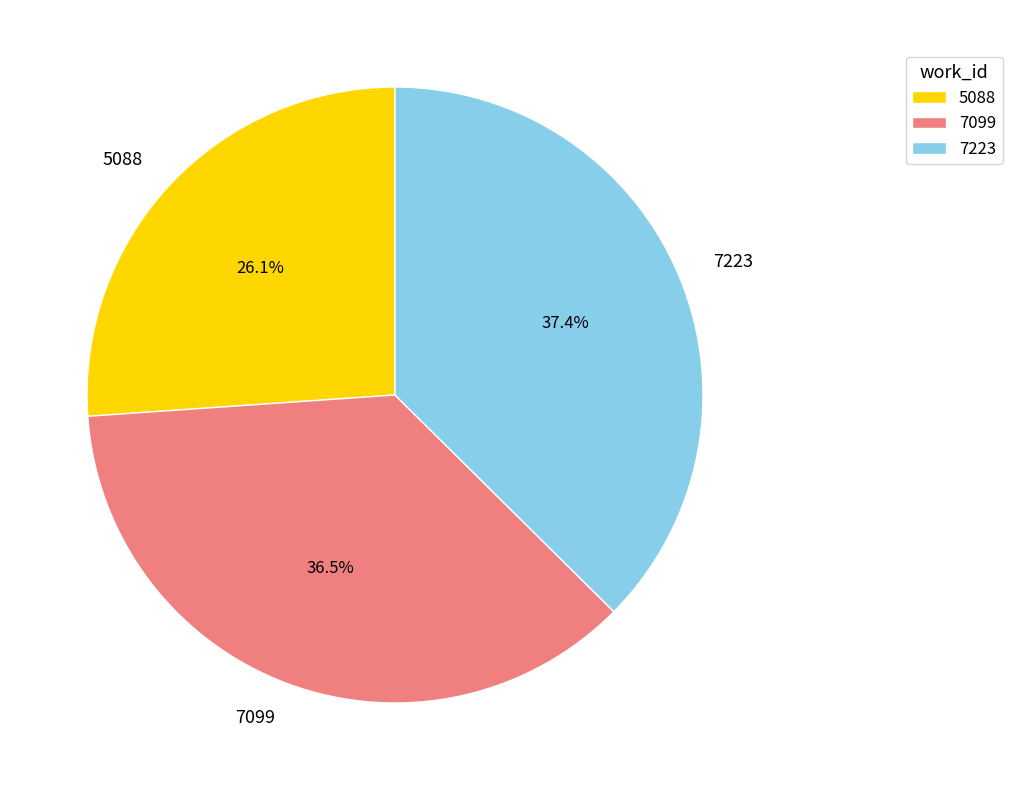

Is there a majority slice in this chart?

No